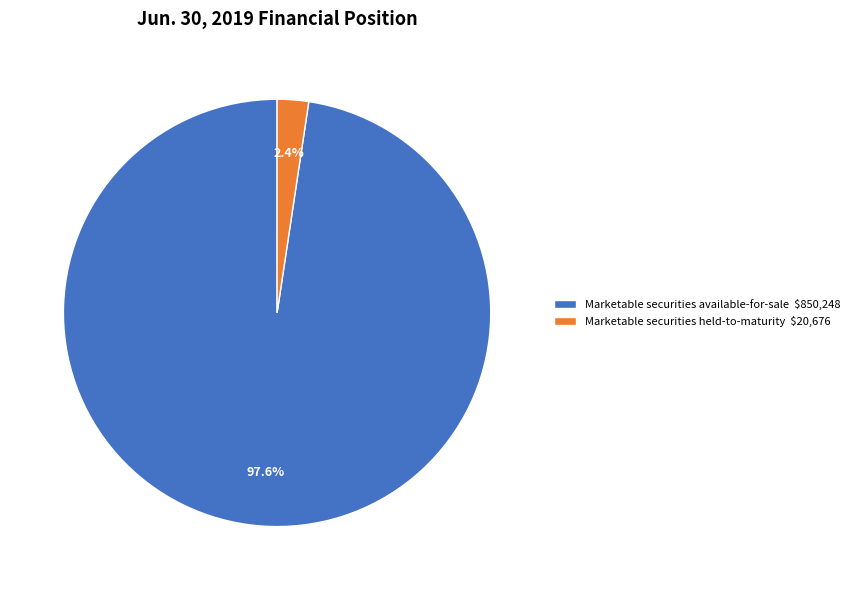

The Marketable securities available-for-sale slice represents 98% of the pie. True or false?

True